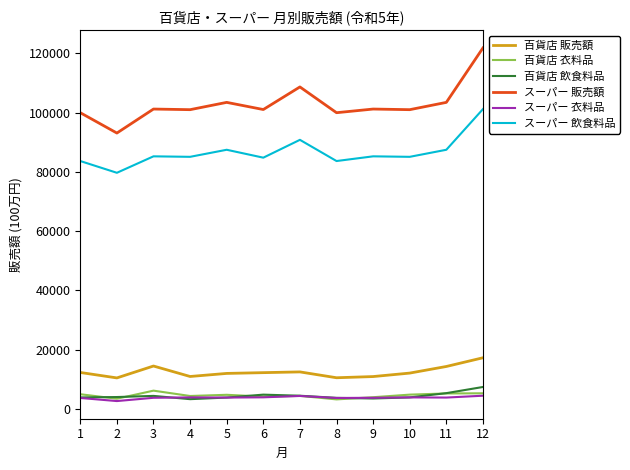

What is the approximate value of スーパー 衣料品 at 1, to the nearest 10?

3740